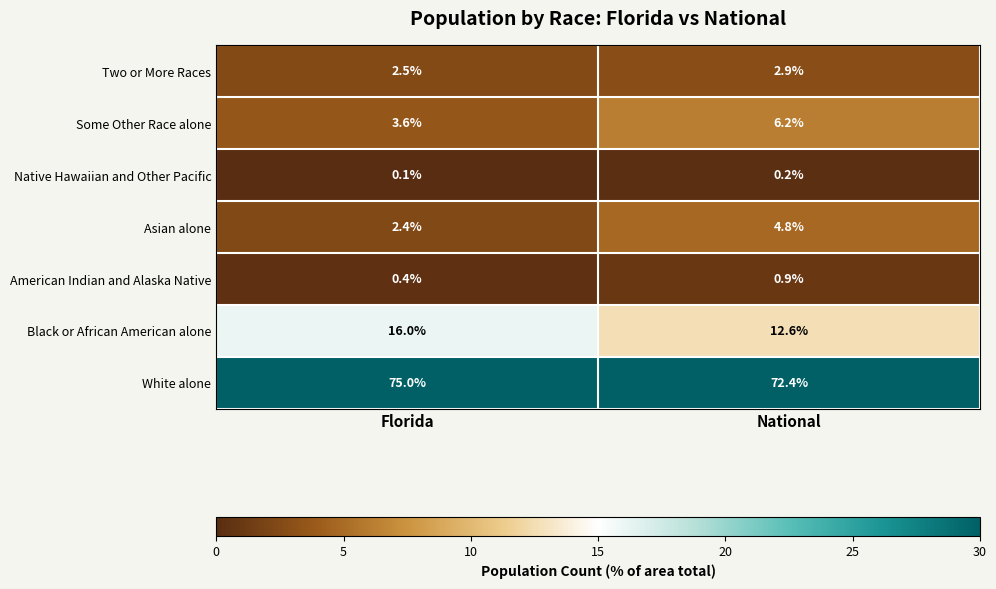

Reading right to left, what are all the values shown in this chart?

Two or More Races: 2.9	2.5
Some Other Race alone: 6.2	3.6
Native Hawaiian and Other Pacific: 0.2	0.1
Asian alone: 4.8	2.4
American Indian and Alaska Native: 0.9	0.4
Black or African American alone: 12.6	16.0
White alone: 72.4	75.0